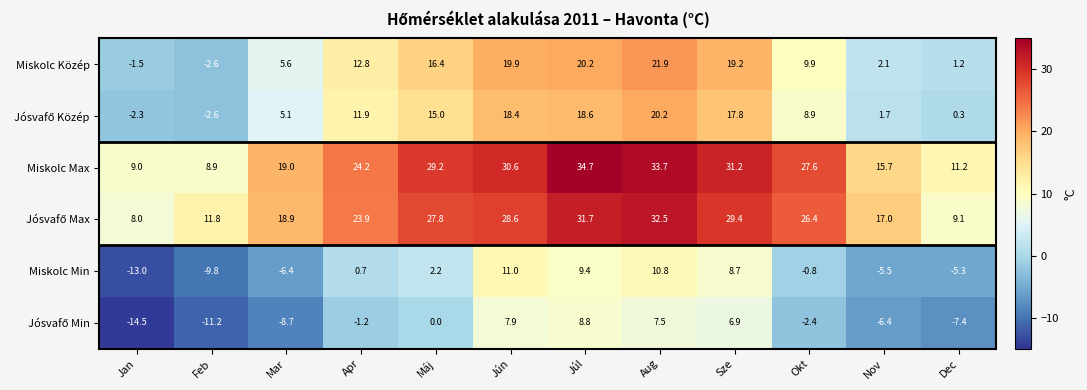

Which series has the widest spread of values?

Miskolc Max